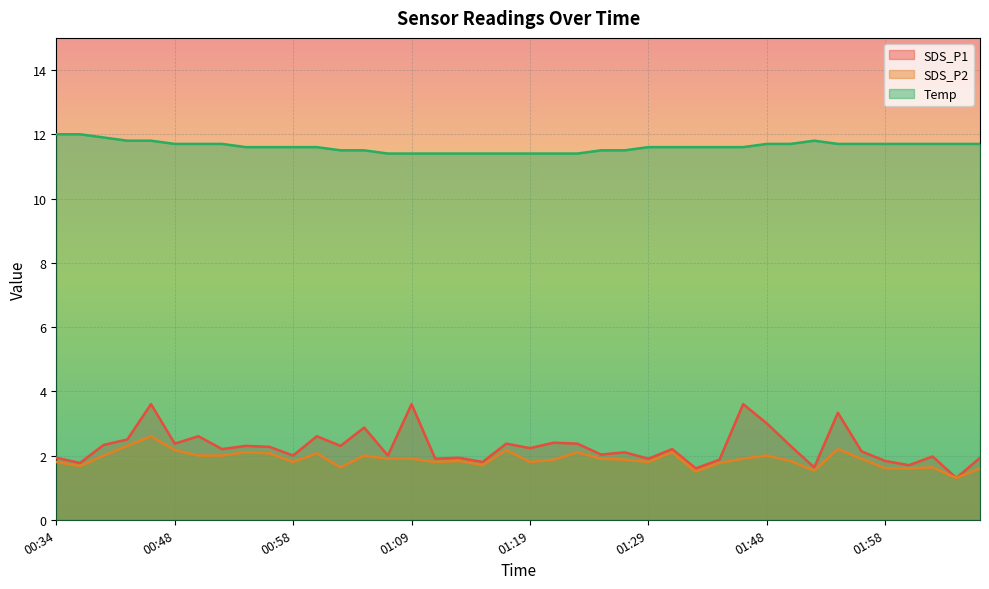

What is the maximum value for SDS_P1?

3.6